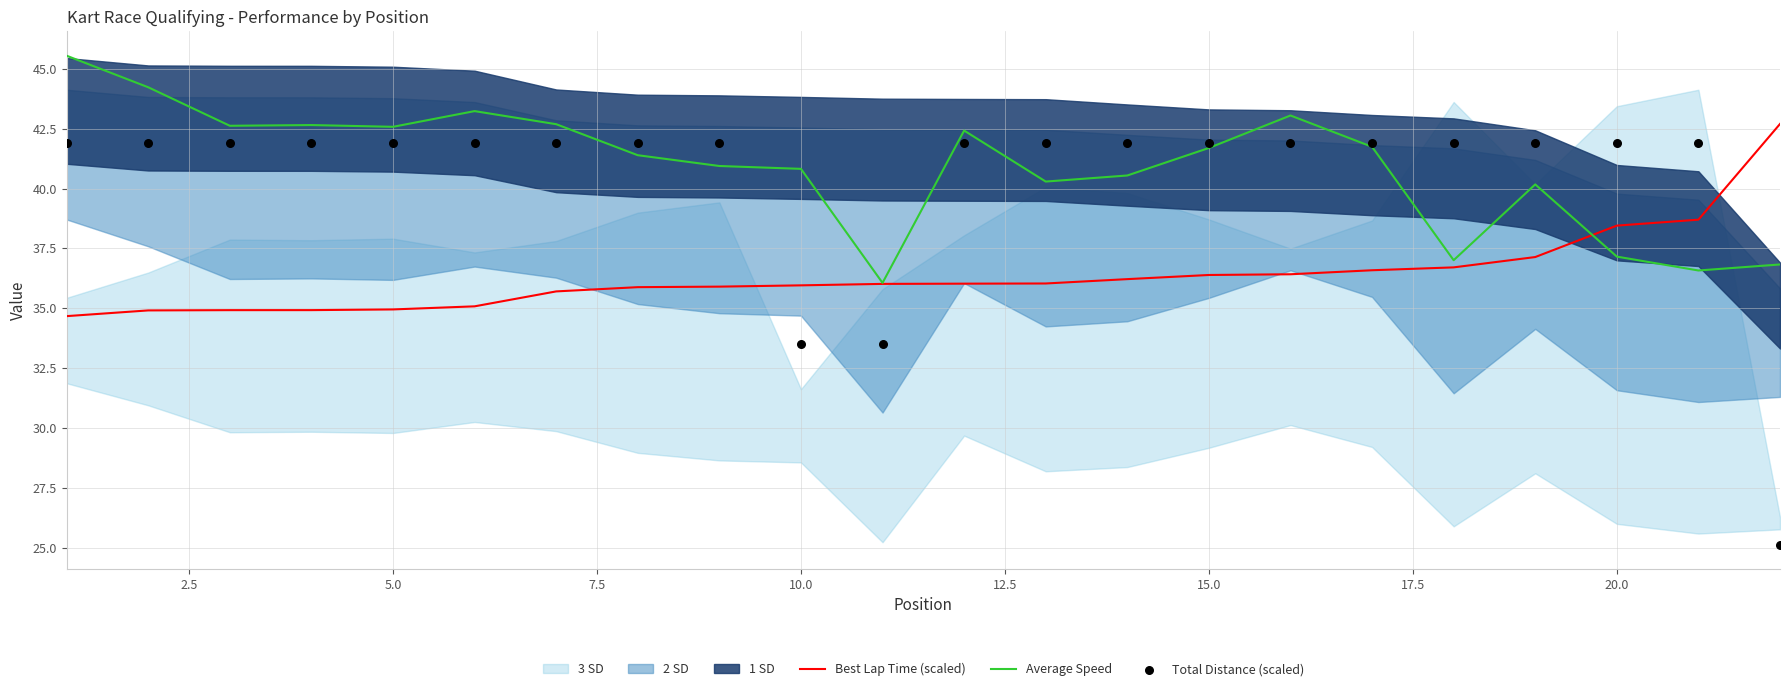

What is the minimum value for Average Speed?

36.1